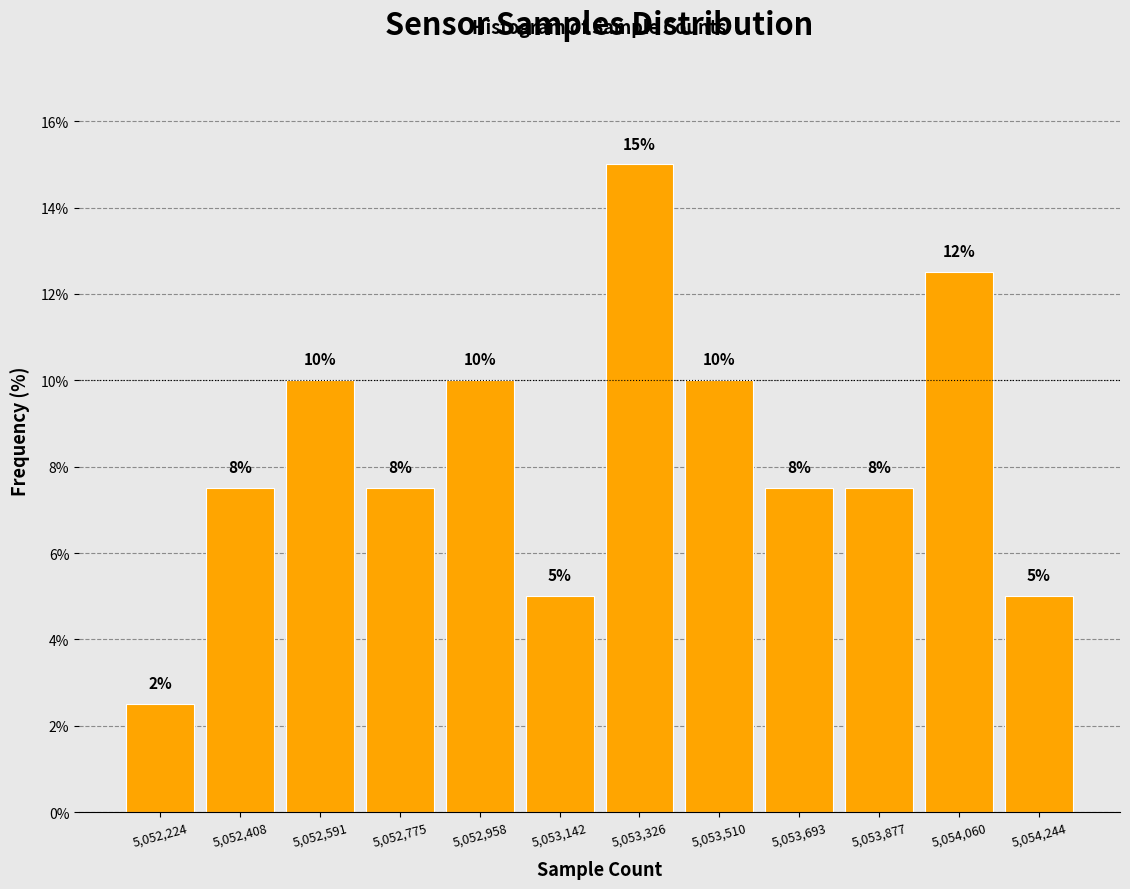

Over which range of the x-axis is the bar tallest?

5053240 to 5053420